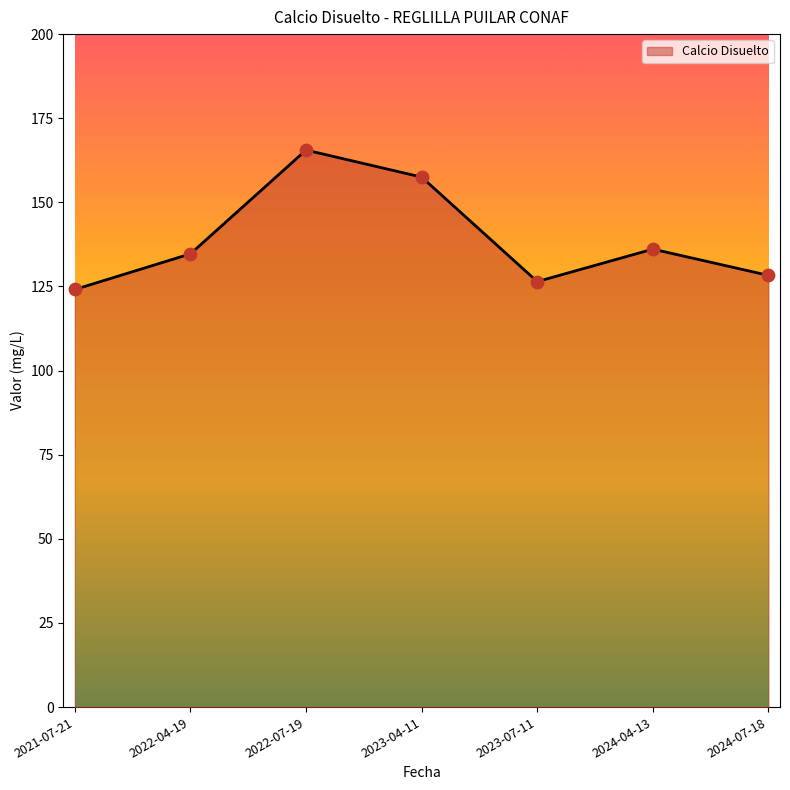

Which has a higher value, 2023-07-11 or 2022-04-19?

2022-04-19